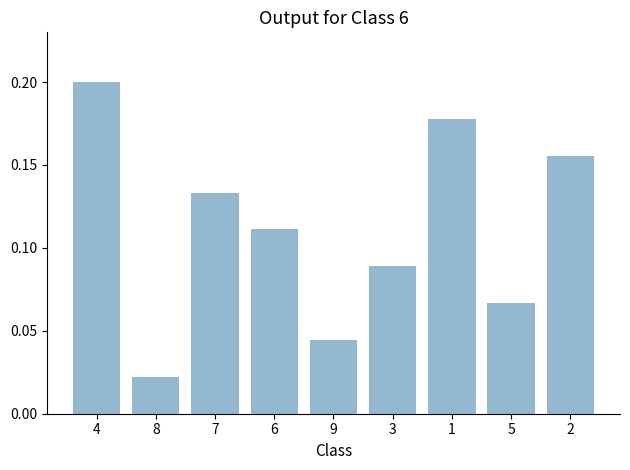

Which label corresponds to the largest value in the chart?

4